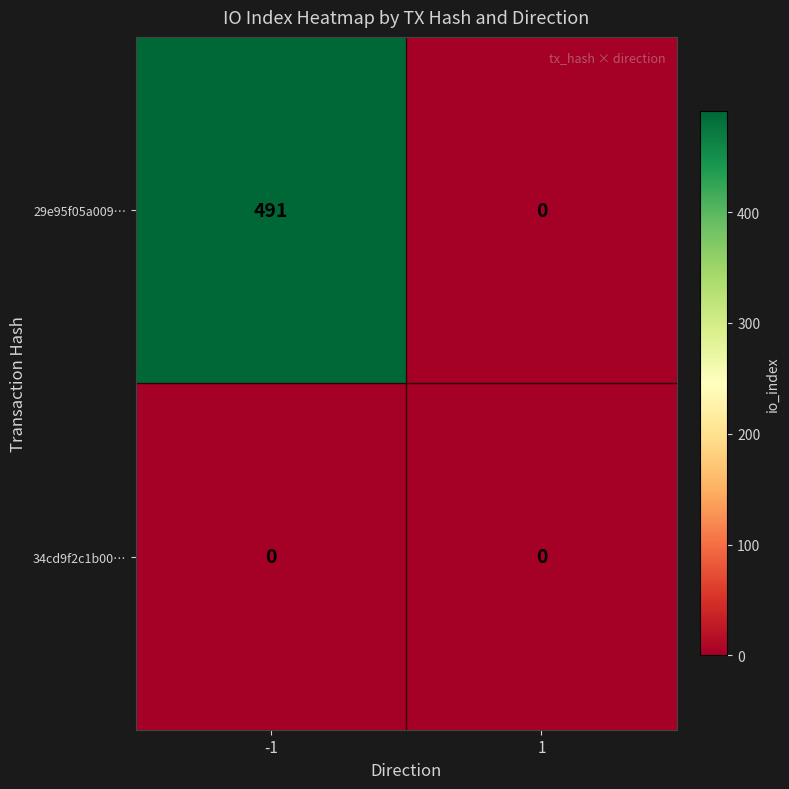

Is it true that 34cd9f2c1b00… equals 0 at -1?

True